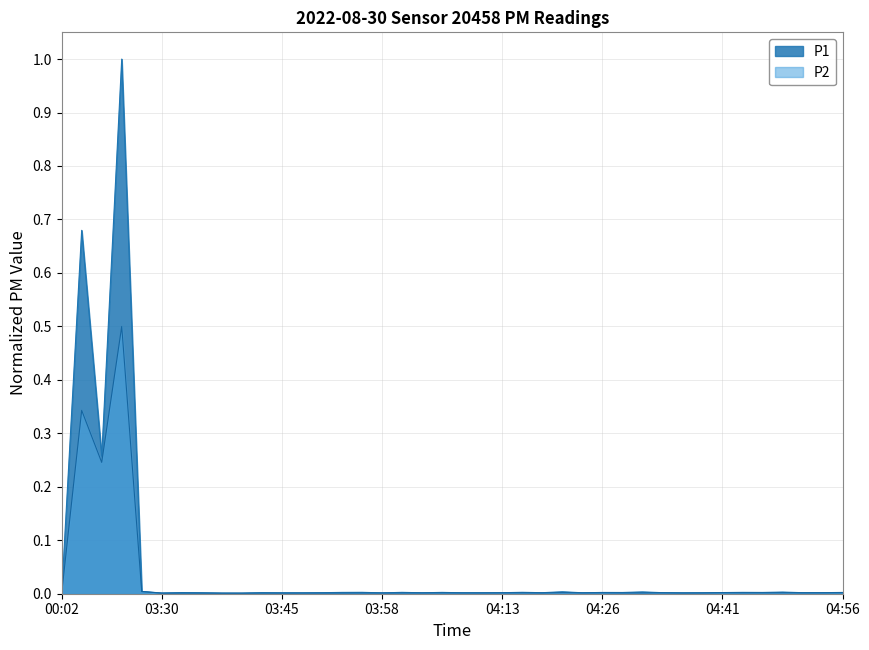

Which series has the largest range (max minus min)?

P1